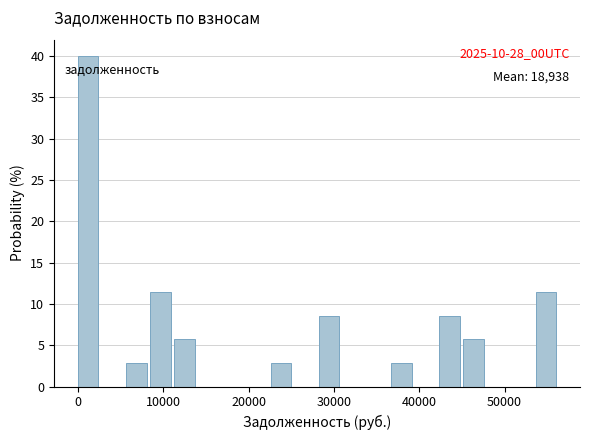

Around what value on the x-axis is the tallest bar? Give the approximate position of its centre, as read against the axis.

1000